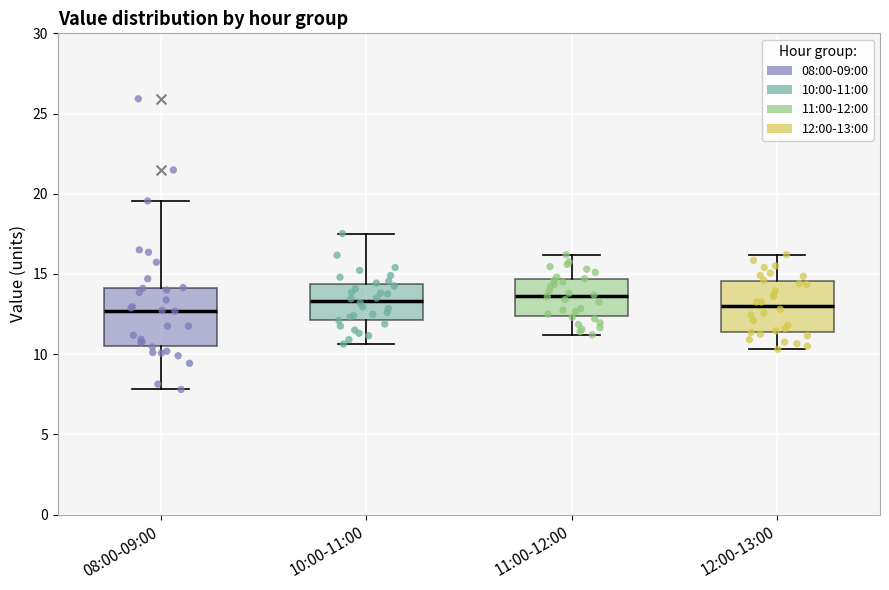

Where does the upper whisker of the box for 11:00-12:00 end on the y-axis? The values are not printed on the chart, so give them approximately, as read against the axis.

16.0